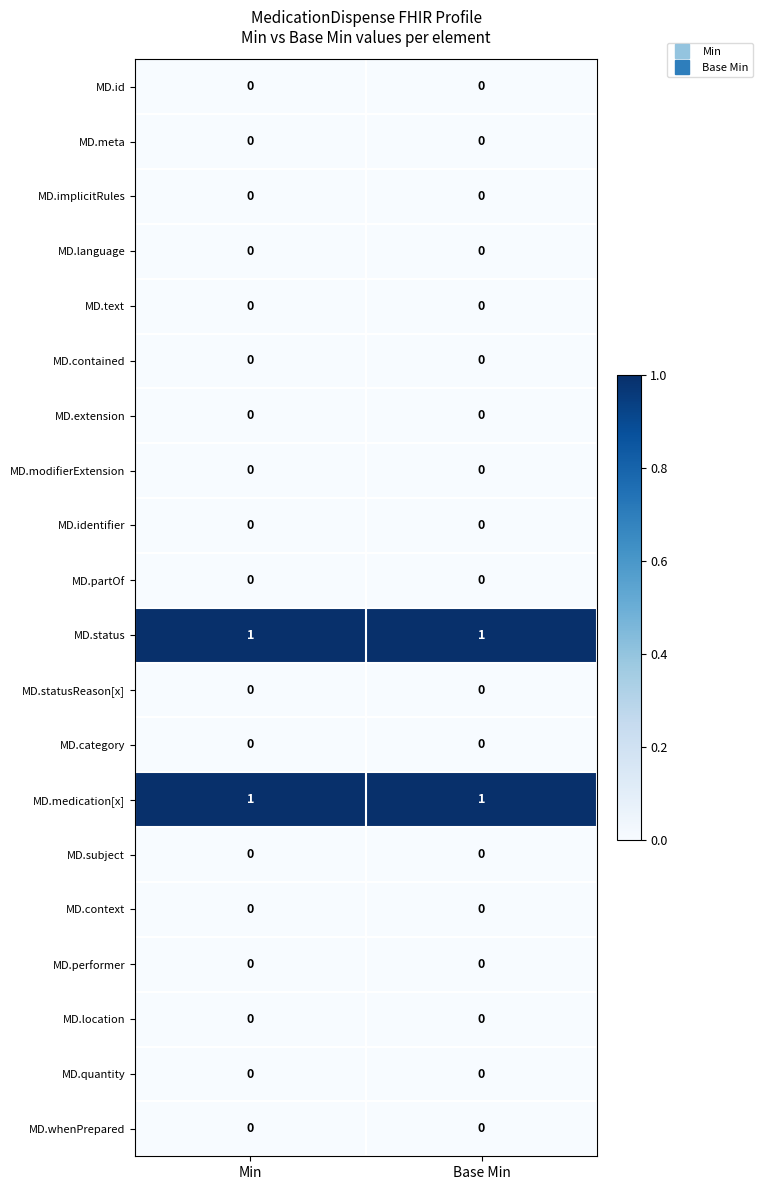

The value of MD.subject at Base Min is 0. True or false?

True